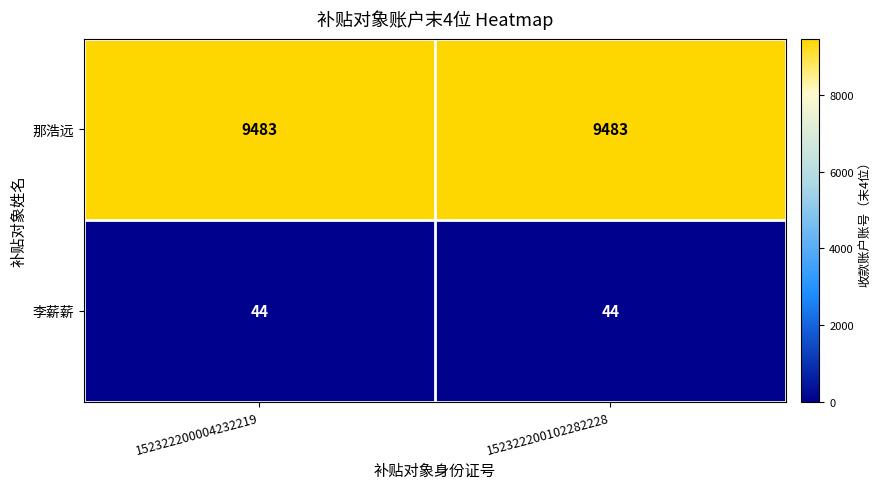

What is the greatest value displayed?

9483